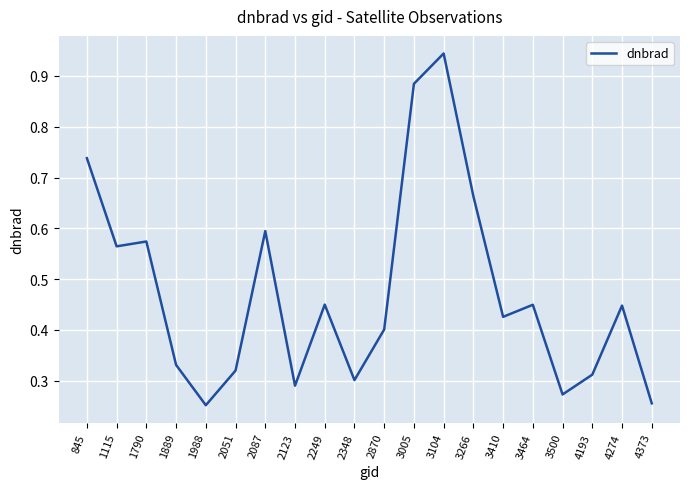

Which label corresponds to the largest value in the chart?

3104